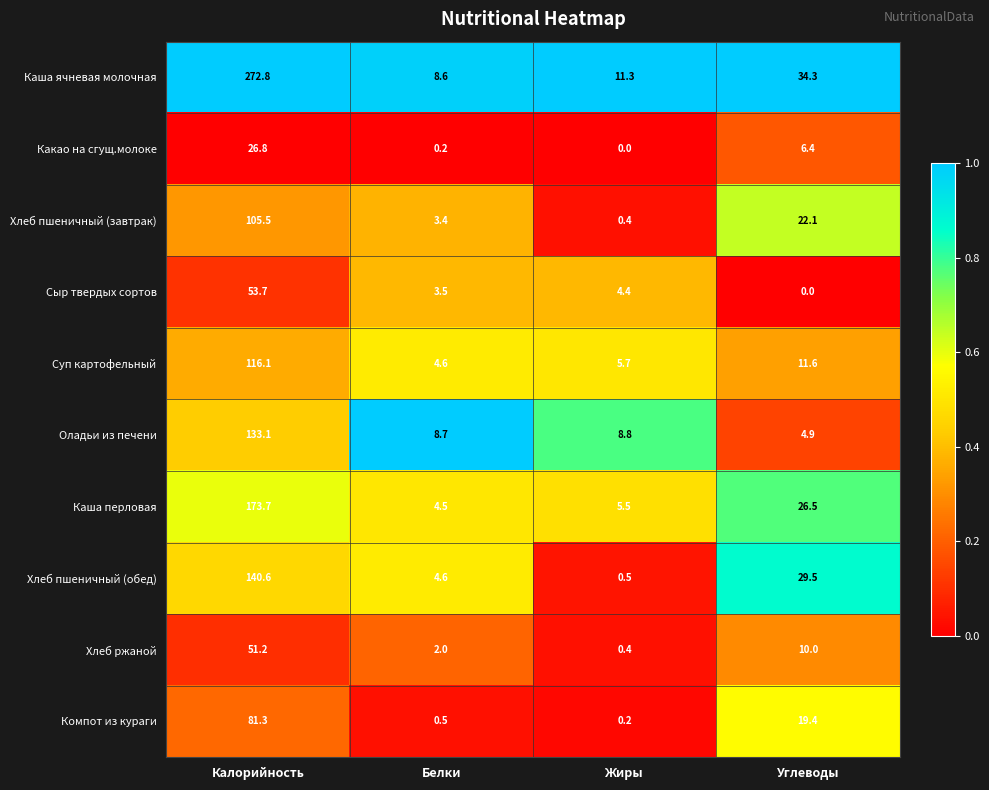

What is the difference between the second highest and second lowest values in the Каша ячневая молочная series?

23.0